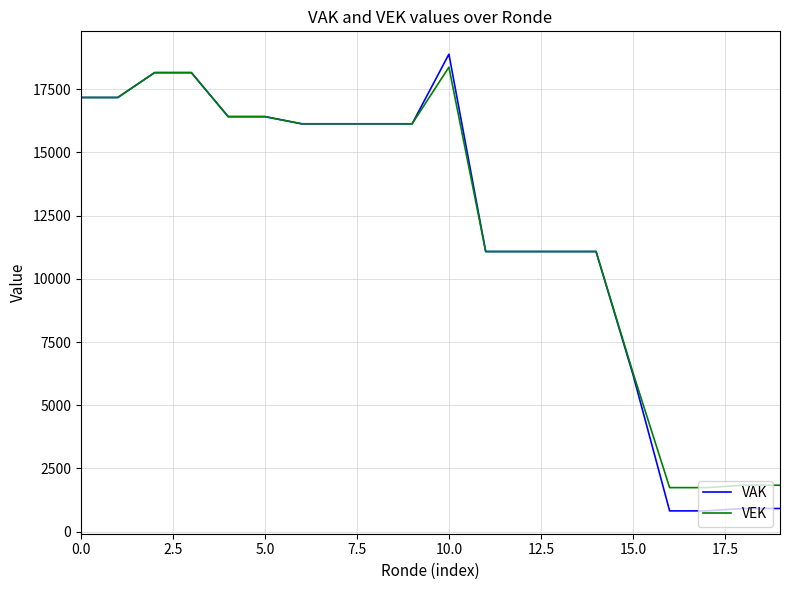

What is the greatest value displayed?

18884